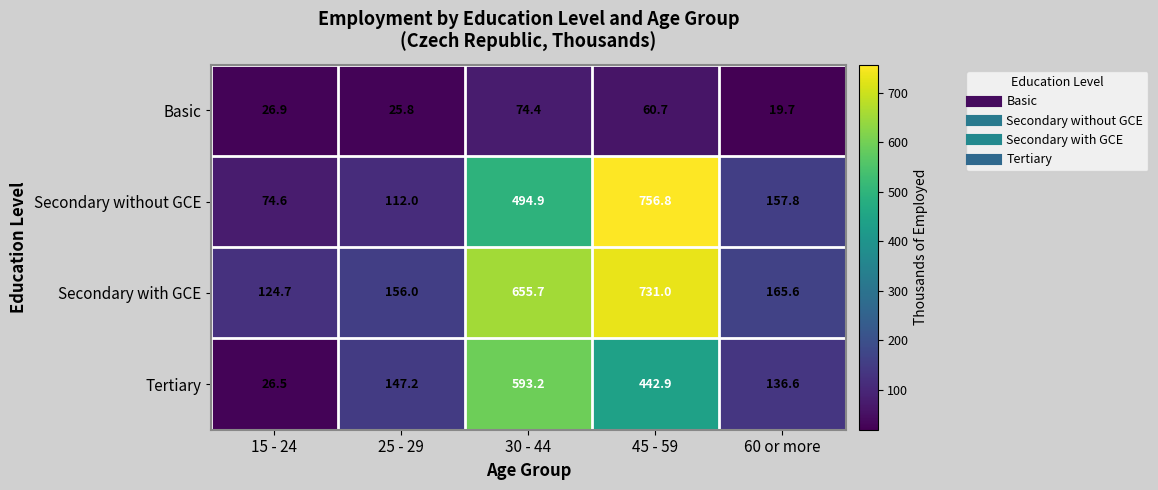

At which label does Tertiary first exceed 147?

25 - 29